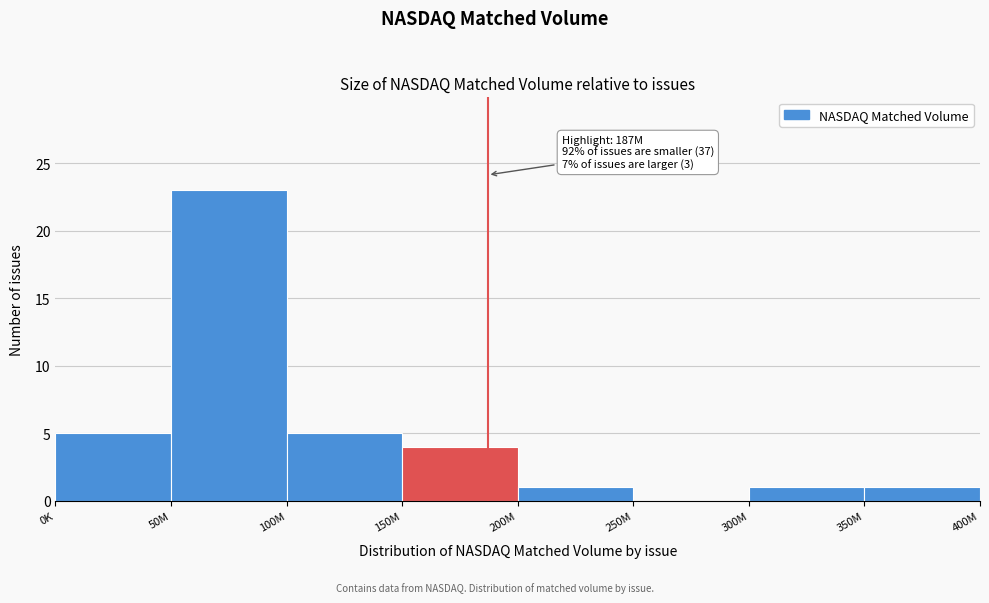

Reading left to right, transcribe all the data shown in this chart.

0K=5	50M=23	100M=5	150M=4	200M=1	250M=0	300M=1	350M=1